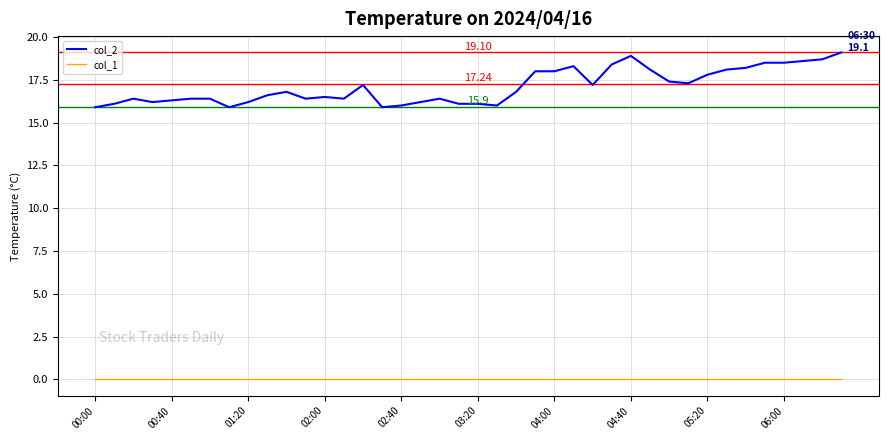

List the series in order of their overall mean, highest first.

col_2, col_1